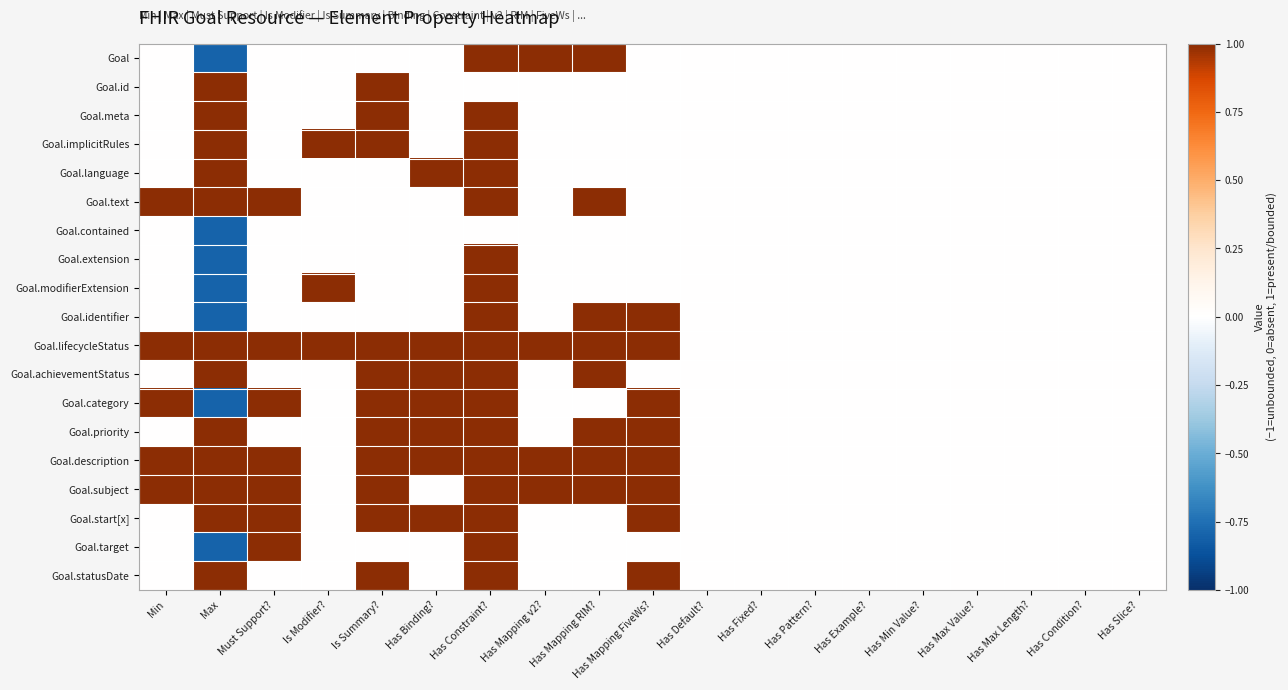

Which has a higher value, Has Condition? or Has Pattern??

Has Condition?